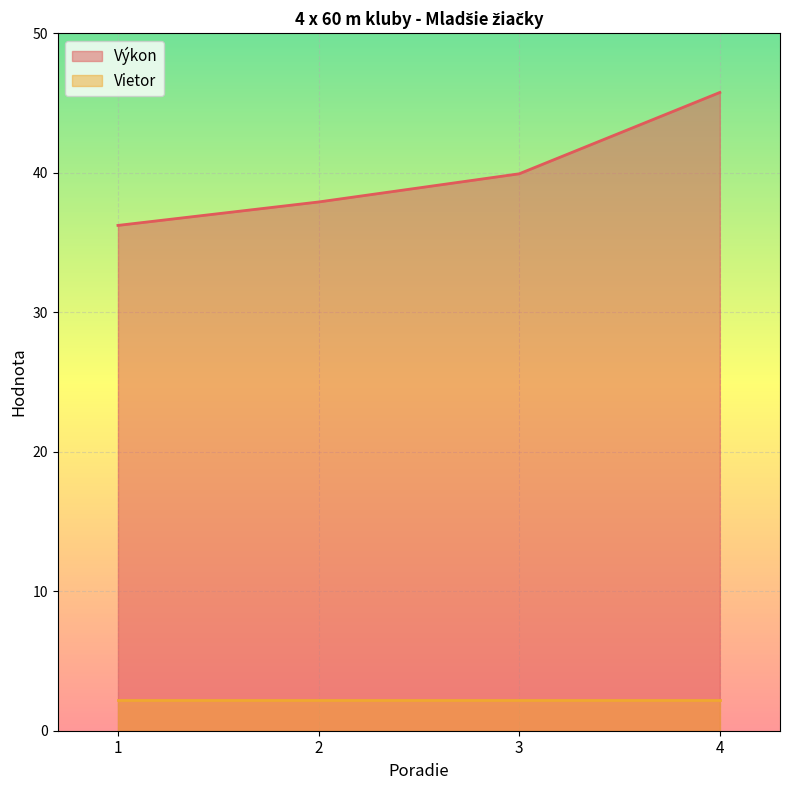

Is it true that the value at 1 is 36.2?

True